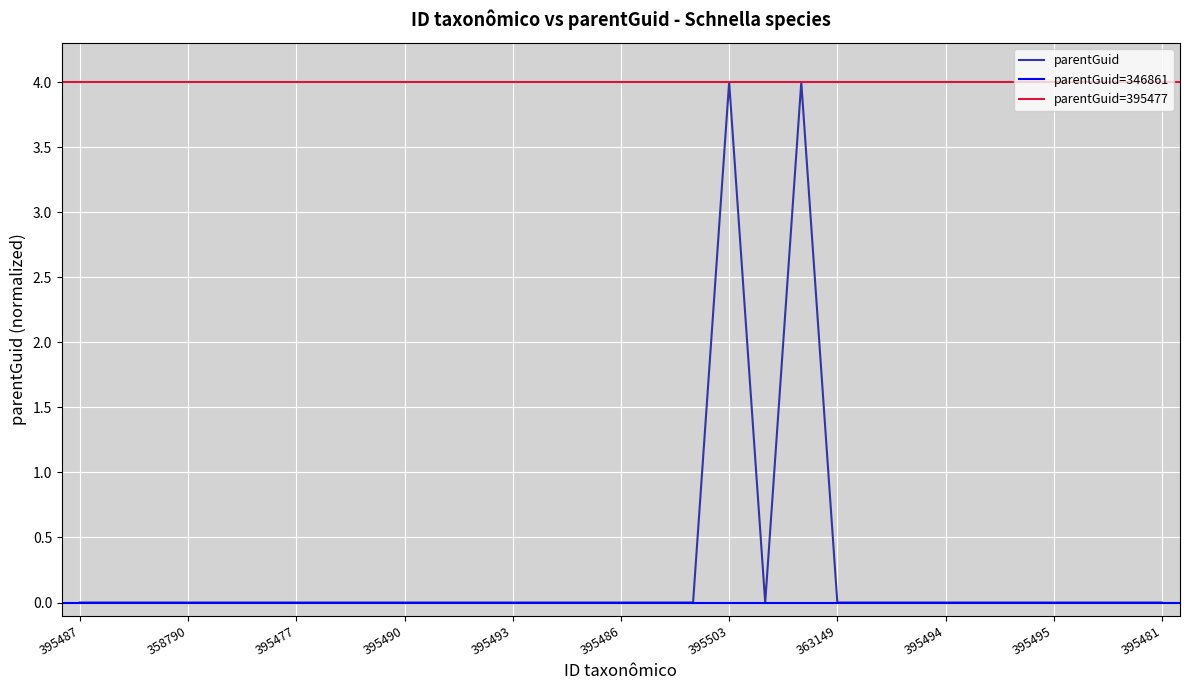

The value at 395491 is 0. True or false?

True